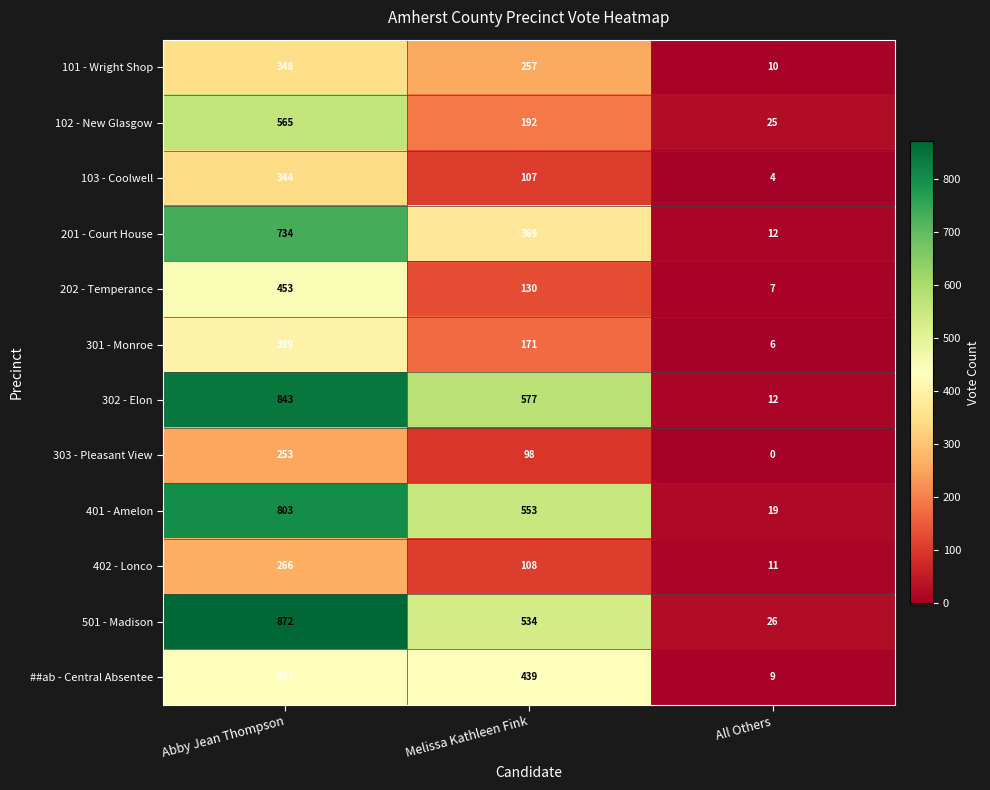

At how many categories does at least one series exceed 532?

2